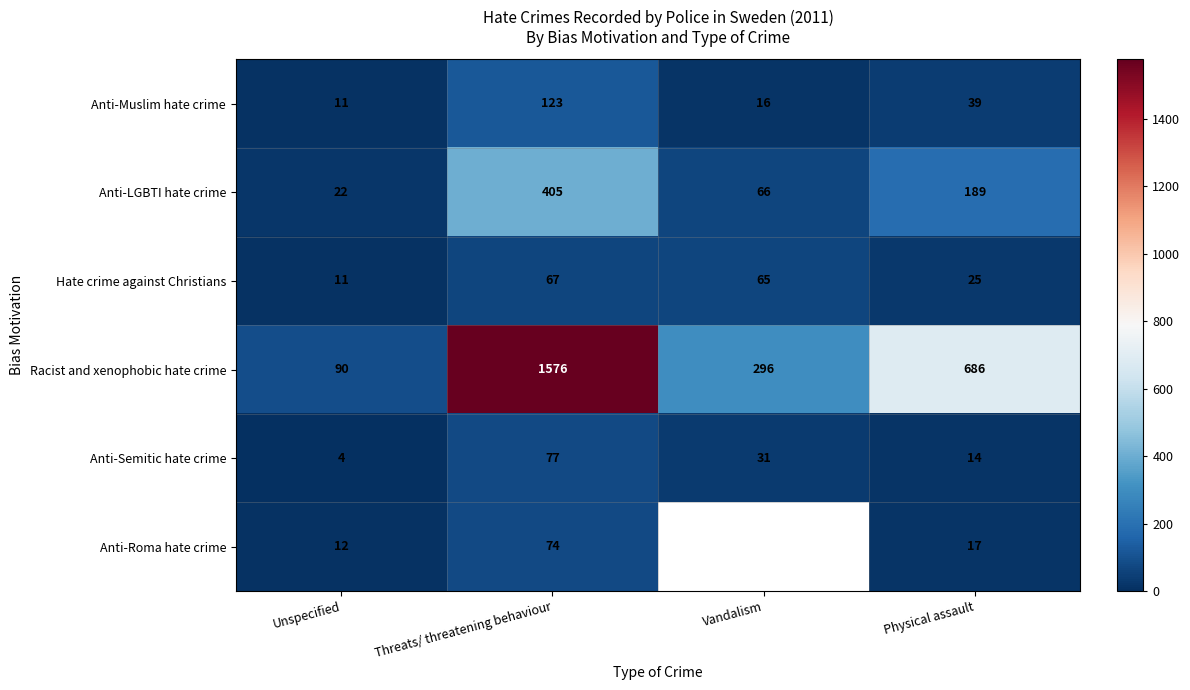

Which label corresponds to the smallest value in the chart?

Unspecified